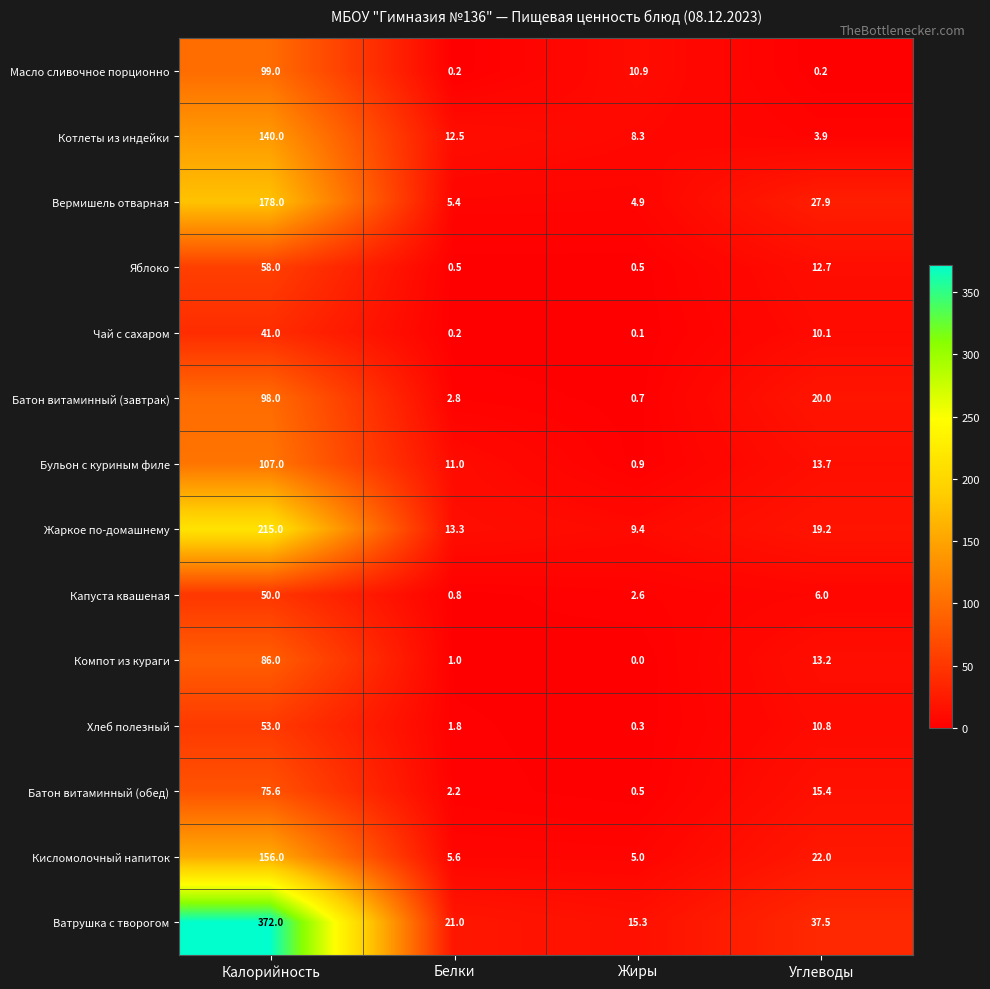

What is the average value of the Компот из кураги series?

25.1